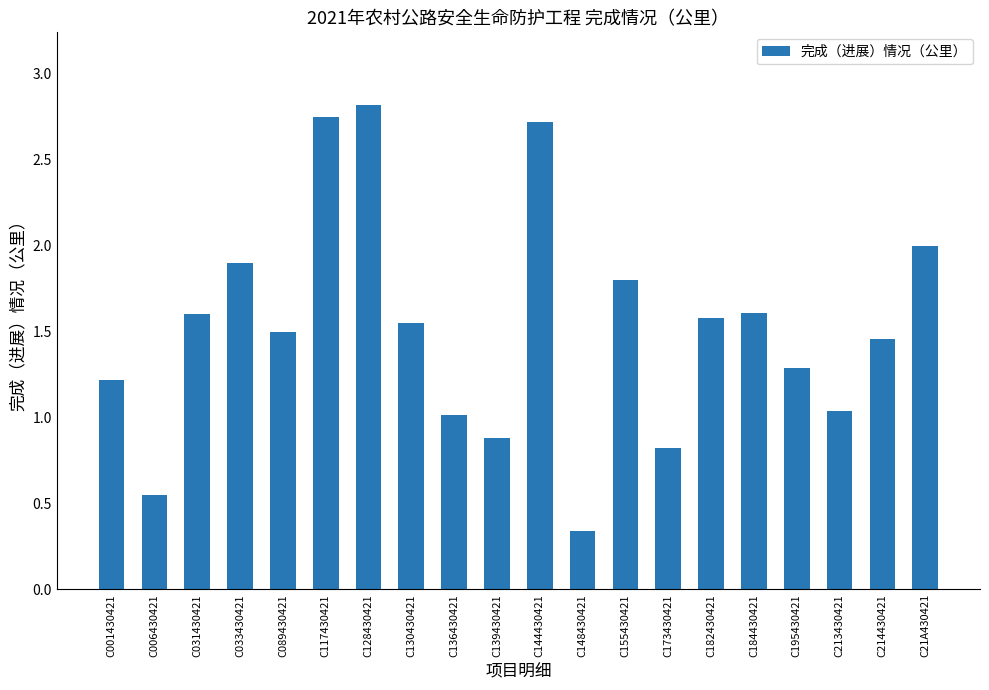

Which label corresponds to the largest value in the chart?

C128430421